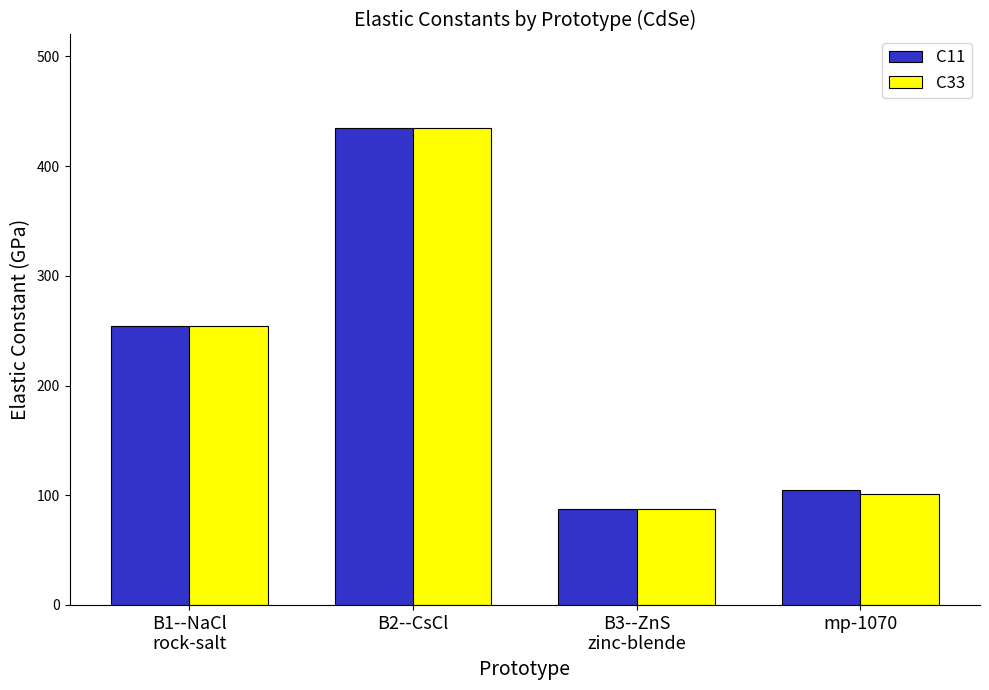

Is it true that C11 equals 379.1 at B1--NaCl
rock-salt?

False